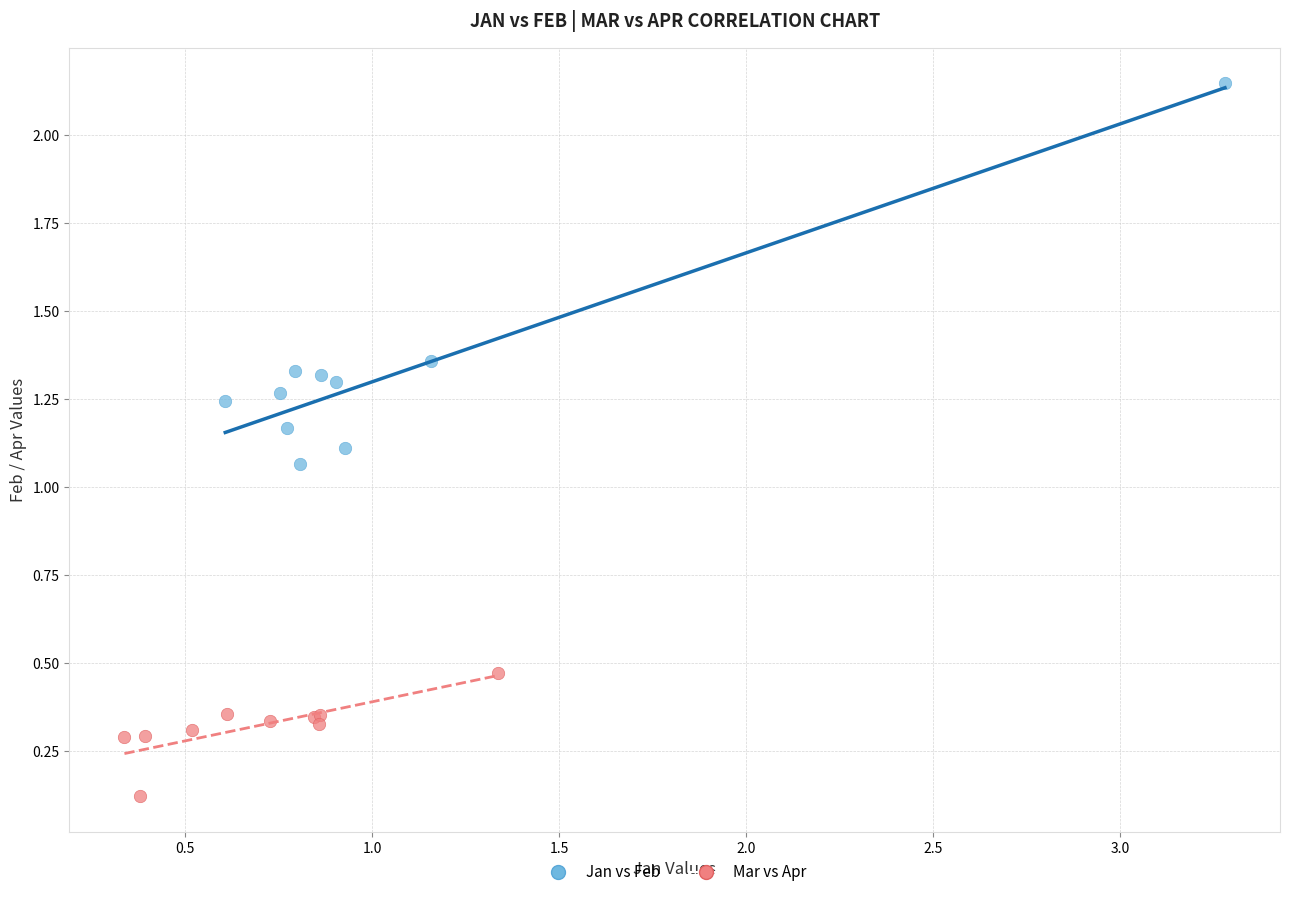

Which series has the largest Y range (max minus min)?

Jan vs Feb